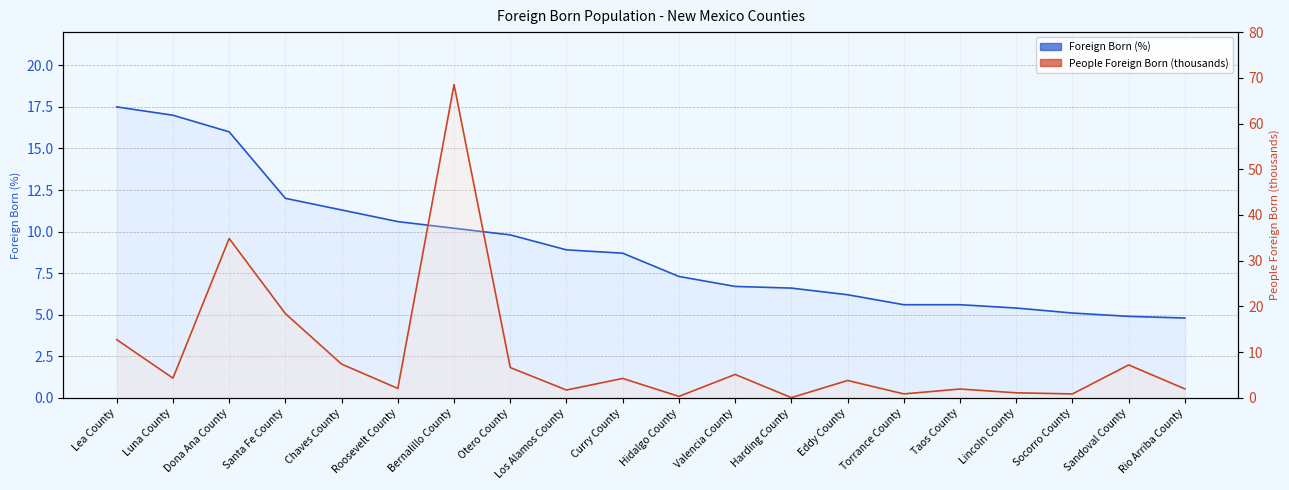

Reading right to left, transcribe all the data shown in this chart.

Foreign Born (%): Rio Arriba County=4.8	Sandoval County=4.9	Socorro County=5.1	Lincoln County=5.4	Taos County=5.6	Torrance County=5.6	Eddy County=6.2	Harding County=6.6	Valencia County=6.7	Hidalgo County=7.3	Curry County=8.7	Los Alamos County=8.9	Otero County=9.8	Bernalillo County=10.2	Roosevelt County=10.6	Chaves County=11.3	Santa Fe County=12.0	Dona Ana County=16.0	Luna County=17.0	Lea County=17.5
People Foreign Born (thousands): Rio Arriba County=1.9	Sandoval County=7.2	Socorro County=0.8	Lincoln County=1.1	Taos County=1.9	Torrance County=0.9	Eddy County=3.8	Harding County=0.0	Valencia County=5.1	Hidalgo County=0.3	Curry County=4.2	Los Alamos County=1.7	Otero County=6.6	Bernalillo County=68.5	Roosevelt County=2.0	Chaves County=7.4	Santa Fe County=18.4	Dona Ana County=34.9	Luna County=4.3	Lea County=12.7